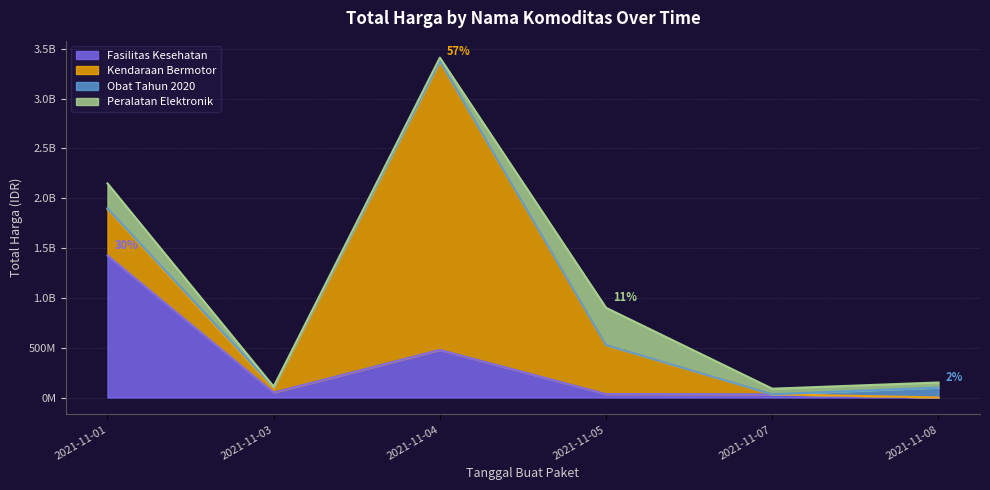

The value of Kendaraan Bermotor at 2021-11-05 is 797655288. True or false?

False